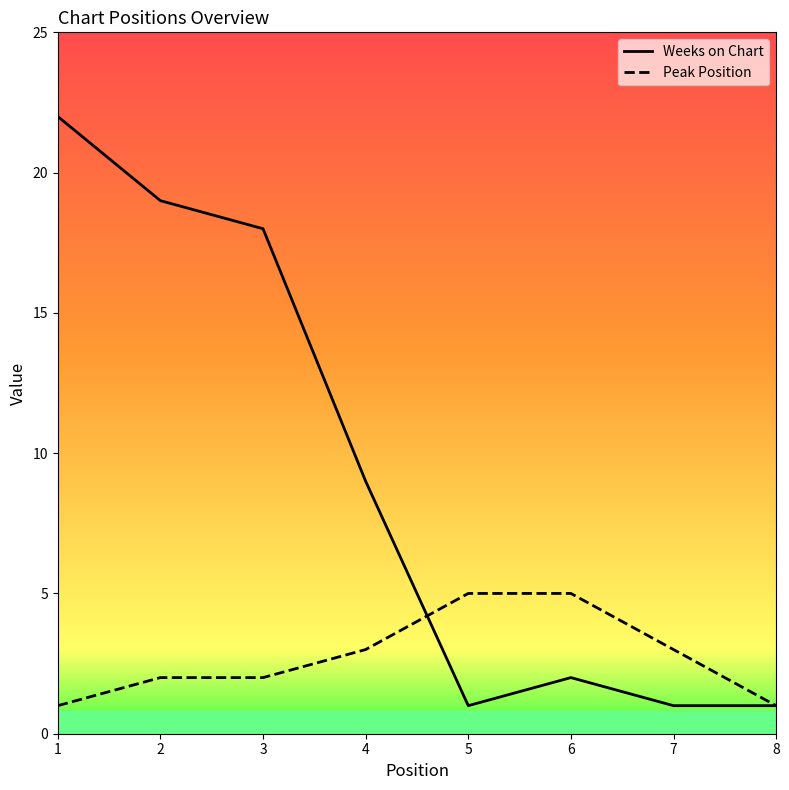

Rank the series by their average value, from lowest to highest.

Peak Position, Weeks on Chart